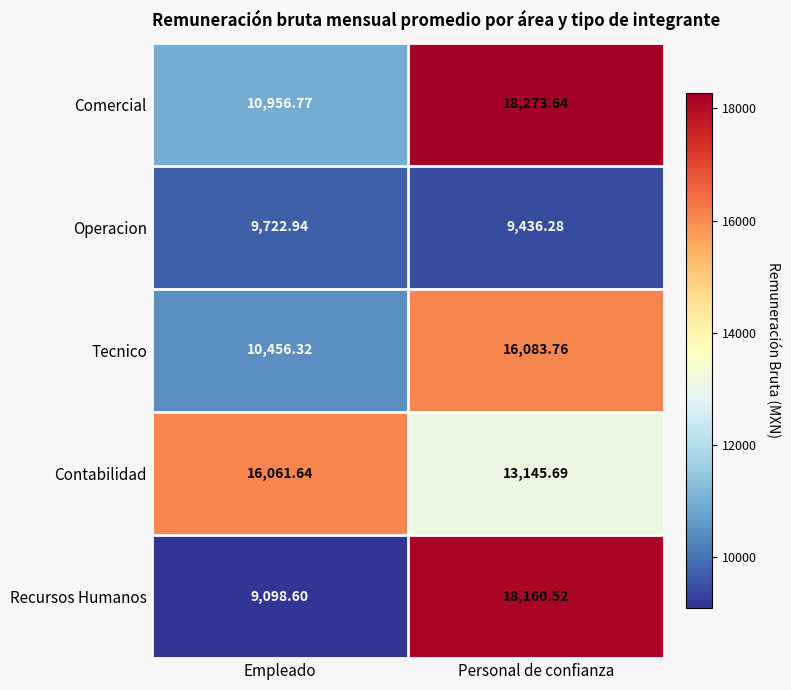

Which series changed the most between Empleado and Personal de confianza?

Recursos Humanos